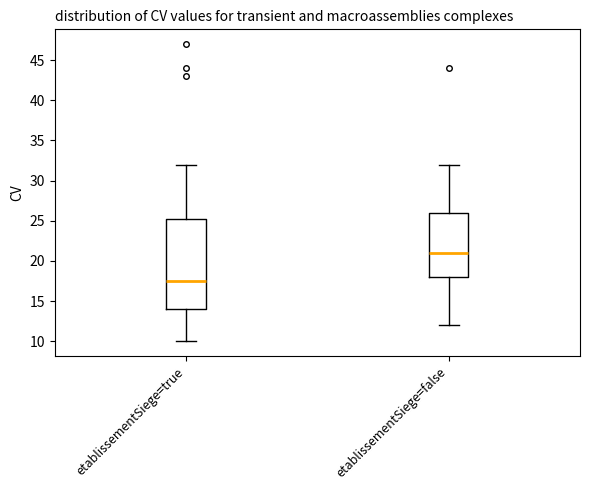

Which box is the tallest, from its lower edge to its upper edge?

etablissementSiege=true